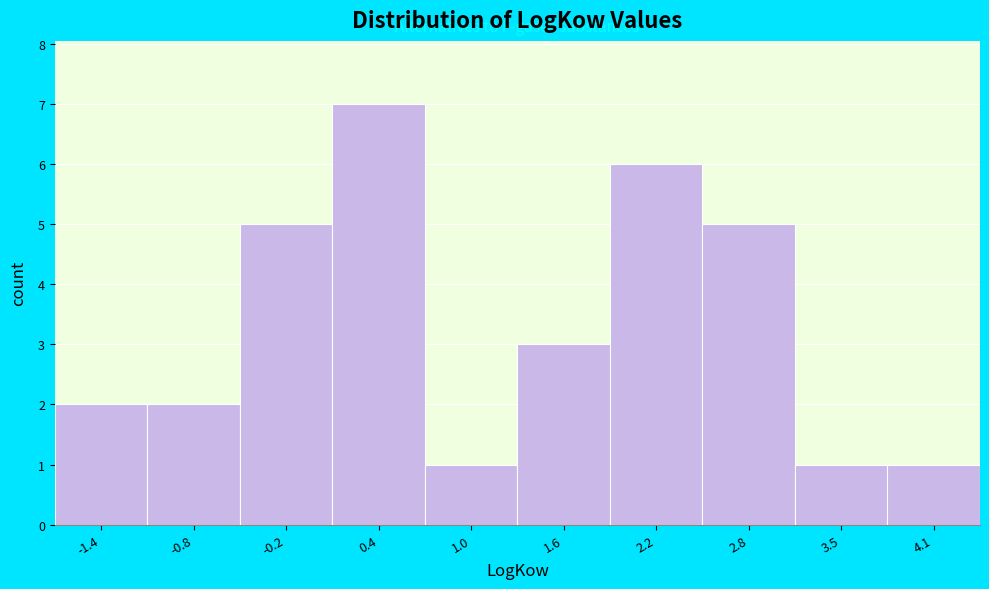

Reading left to right, list all the values displayed in this chart.

2	2	5	7	1	3	6	5	1	1